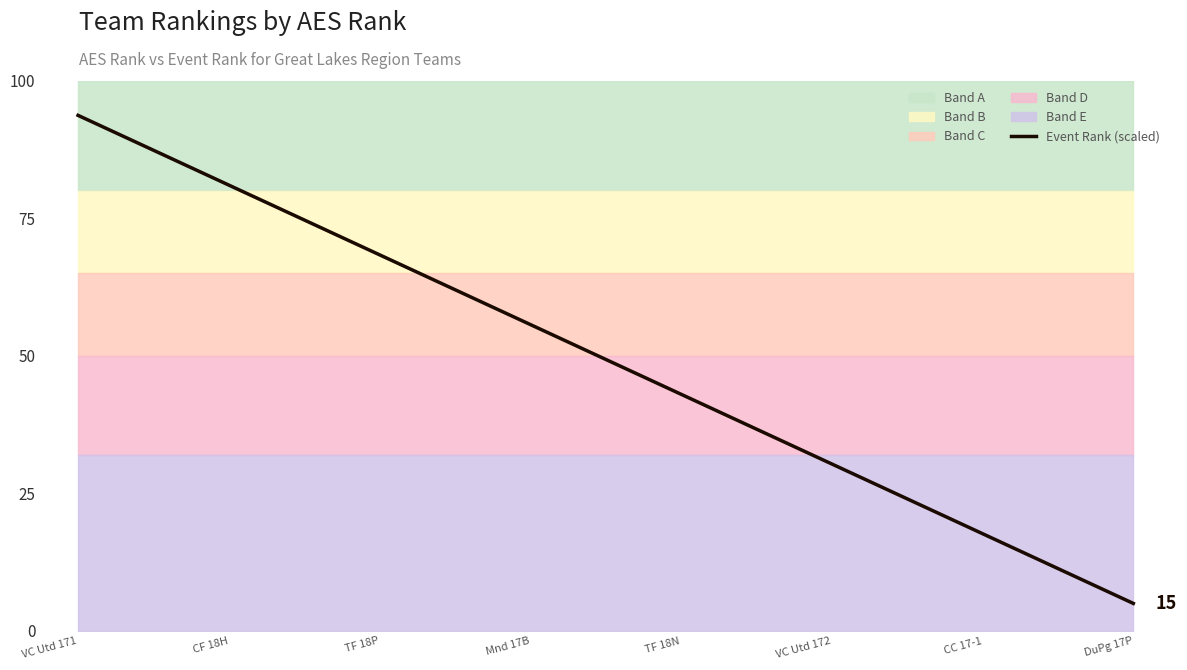

How many categories are shown in the chart?

15